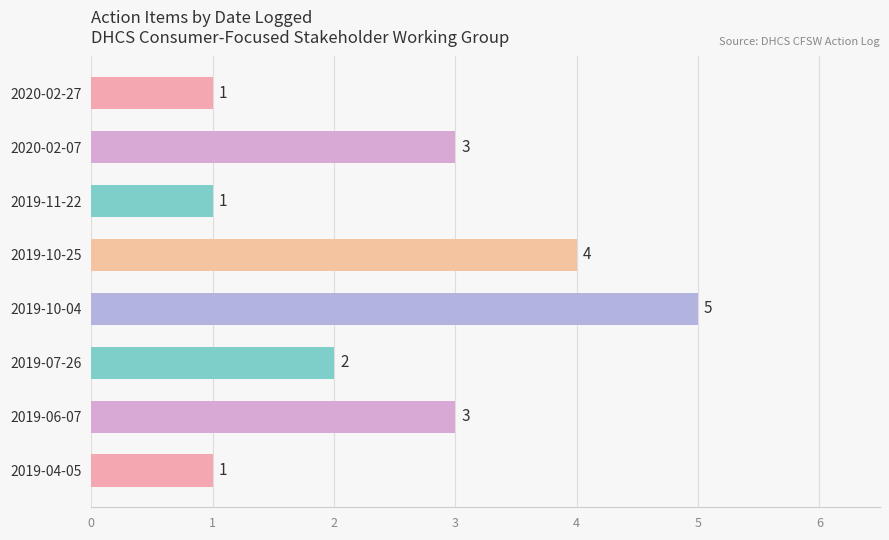

Count the values in the range 1 to 4.

7